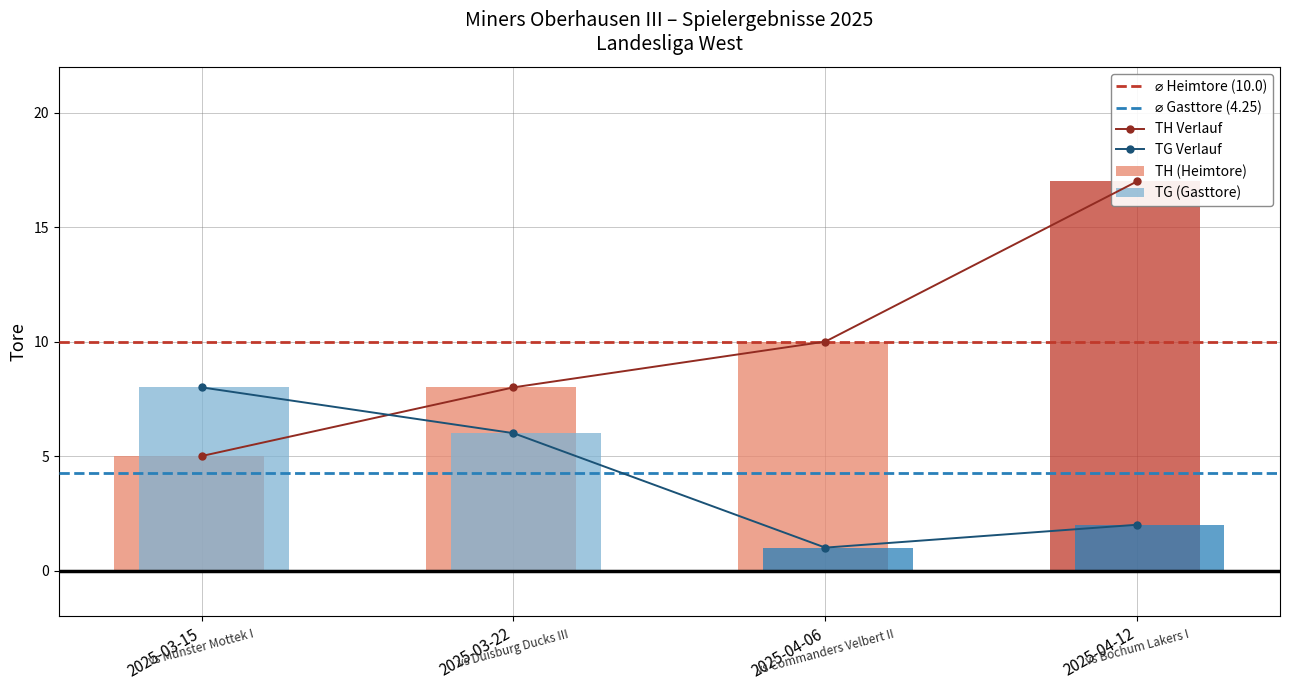

Rank the categories by TG (Gasttore) value from lowest to highest.

2025-04-06, 2025-04-12, 2025-03-22, 2025-03-15